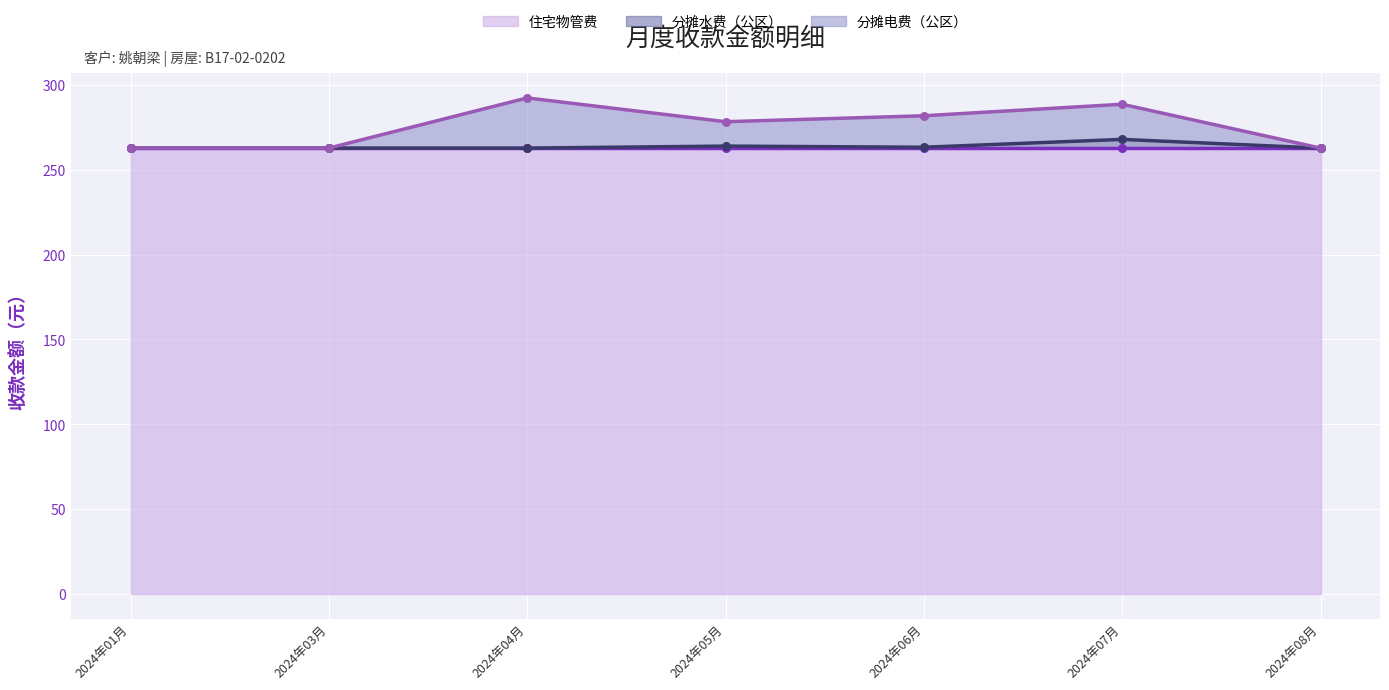

At which category is the sum across all series the highest?

2024年07月